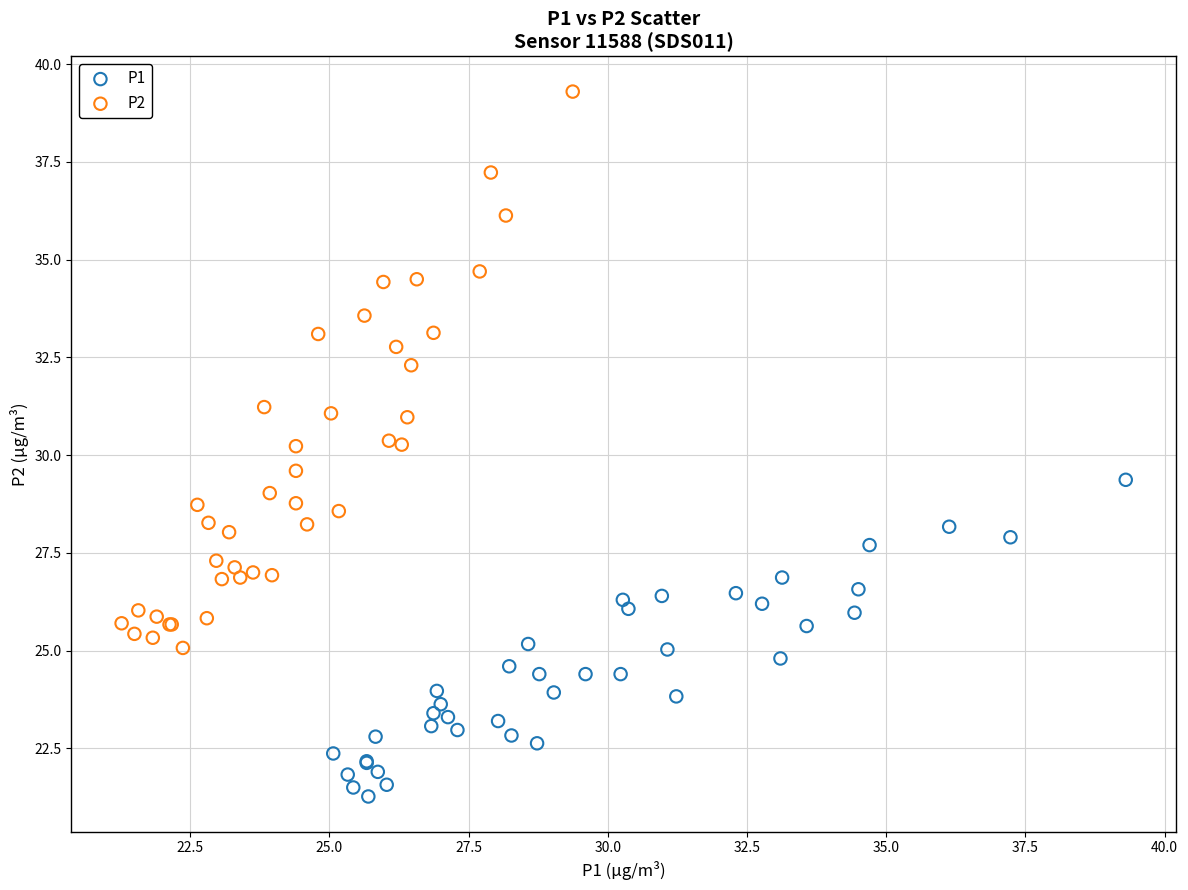

Which series contains the lowest Y value?

P1